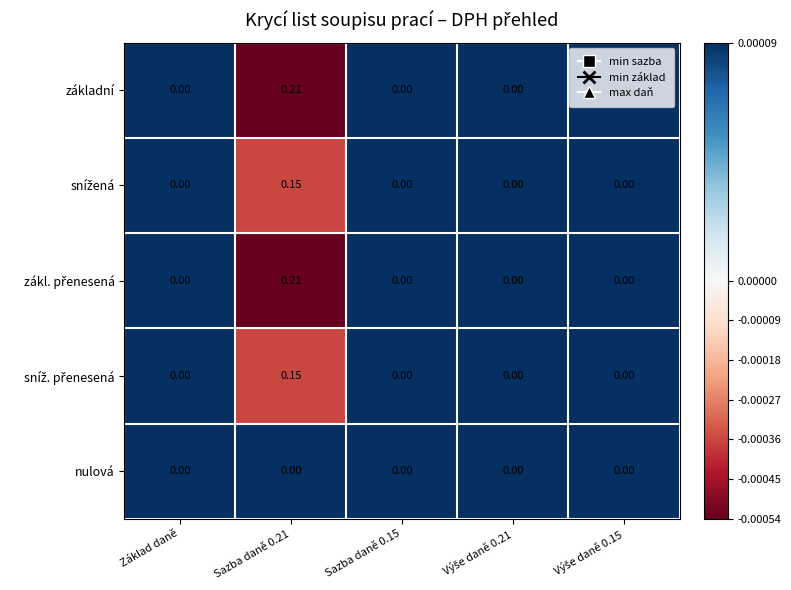

Count the number of categories in the chart.

5